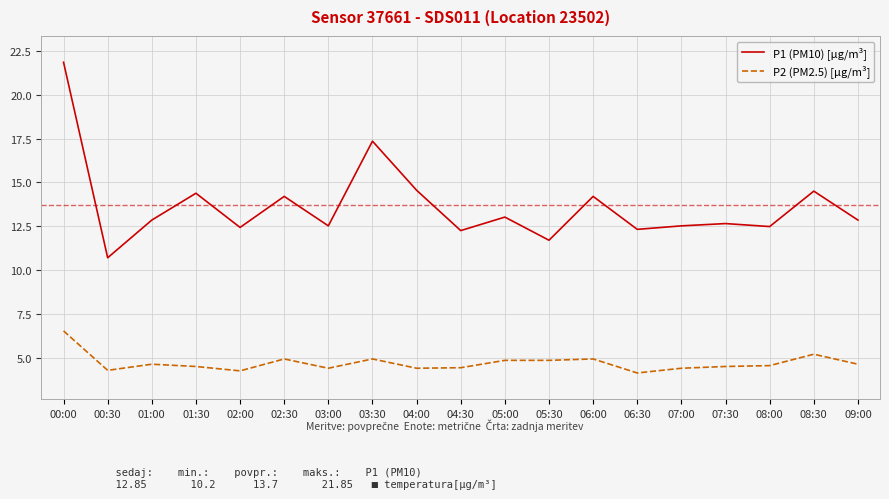

Which series has the largest range (max minus min)?

P1 (PM10) [µg/m³]